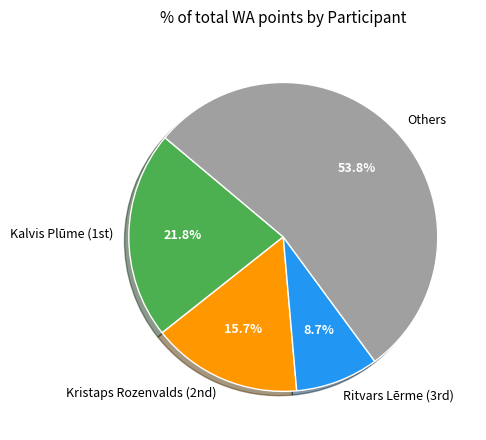

What is the smallest slice in the pie chart?

Ritvars Lērme (3rd)